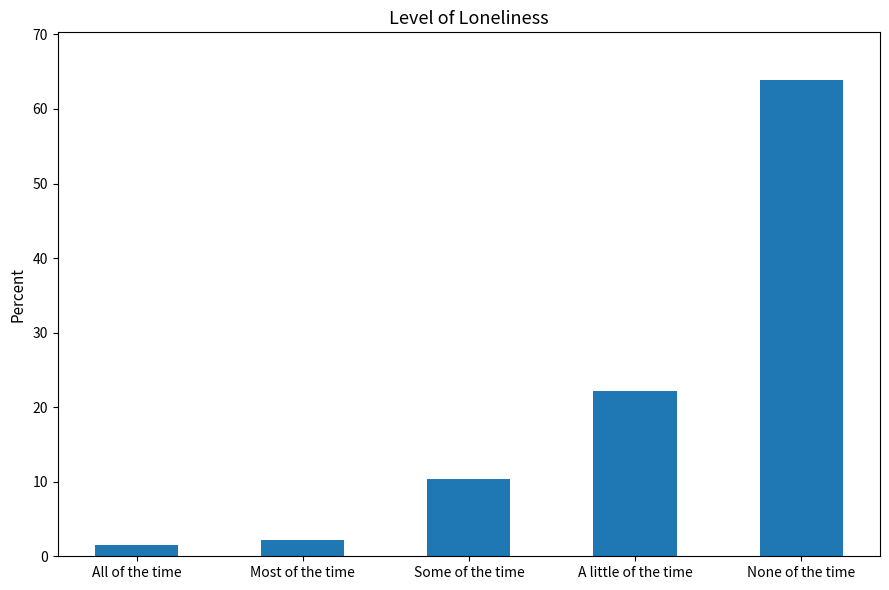

List the labels in order of value, largest first.

None of the time, A little of the time, Some of the time, Most of the time, All of the time